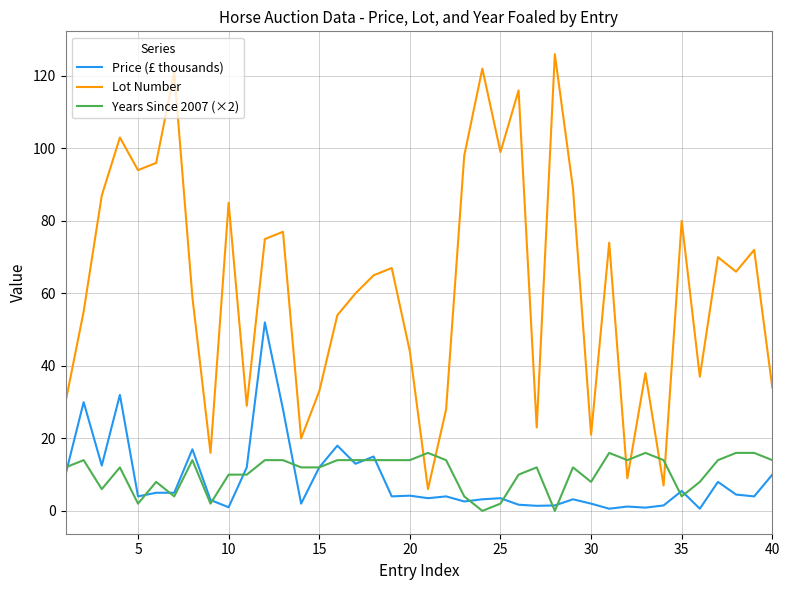

Which series has the largest total across all categories?

Lot Number